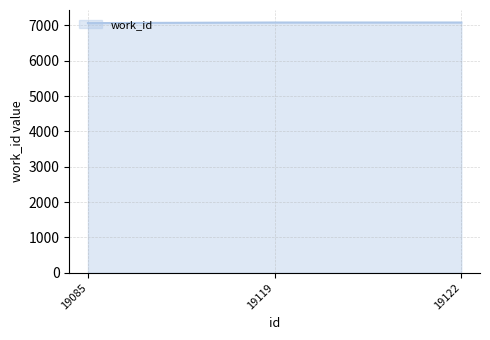

True or false: the data shows 7080 at 19122.

True